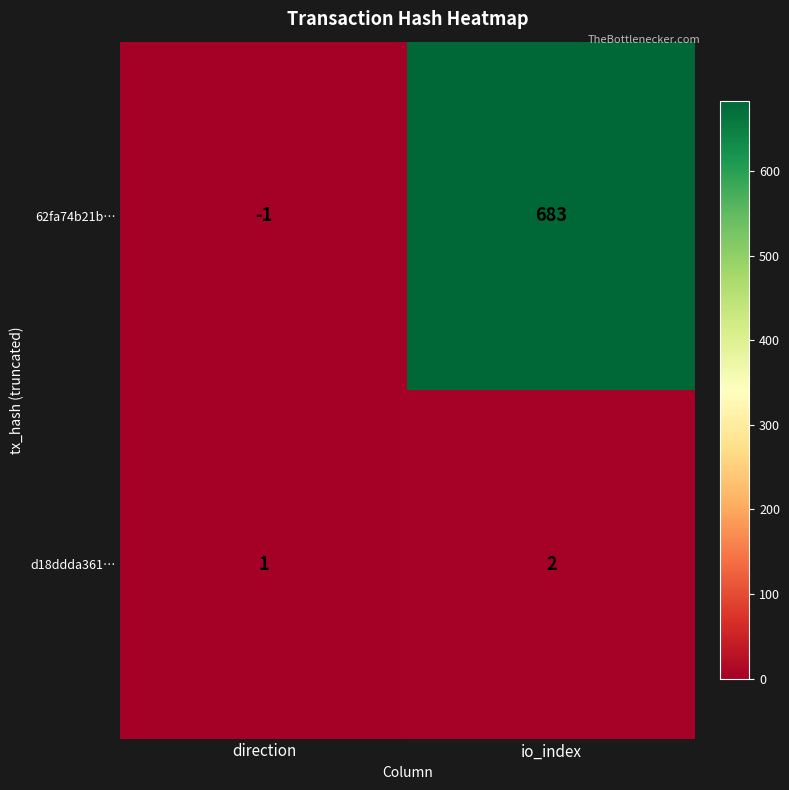

Reading right to left, transcribe all the data shown in this chart.

62fa74b21b…: io_index=683	direction=-1
d18ddda361…: io_index=2	direction=1